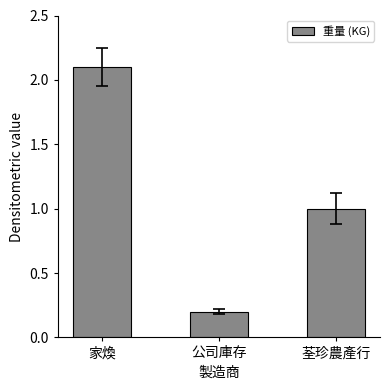

The value at 公司庫存 is 0.2. True or false?

True